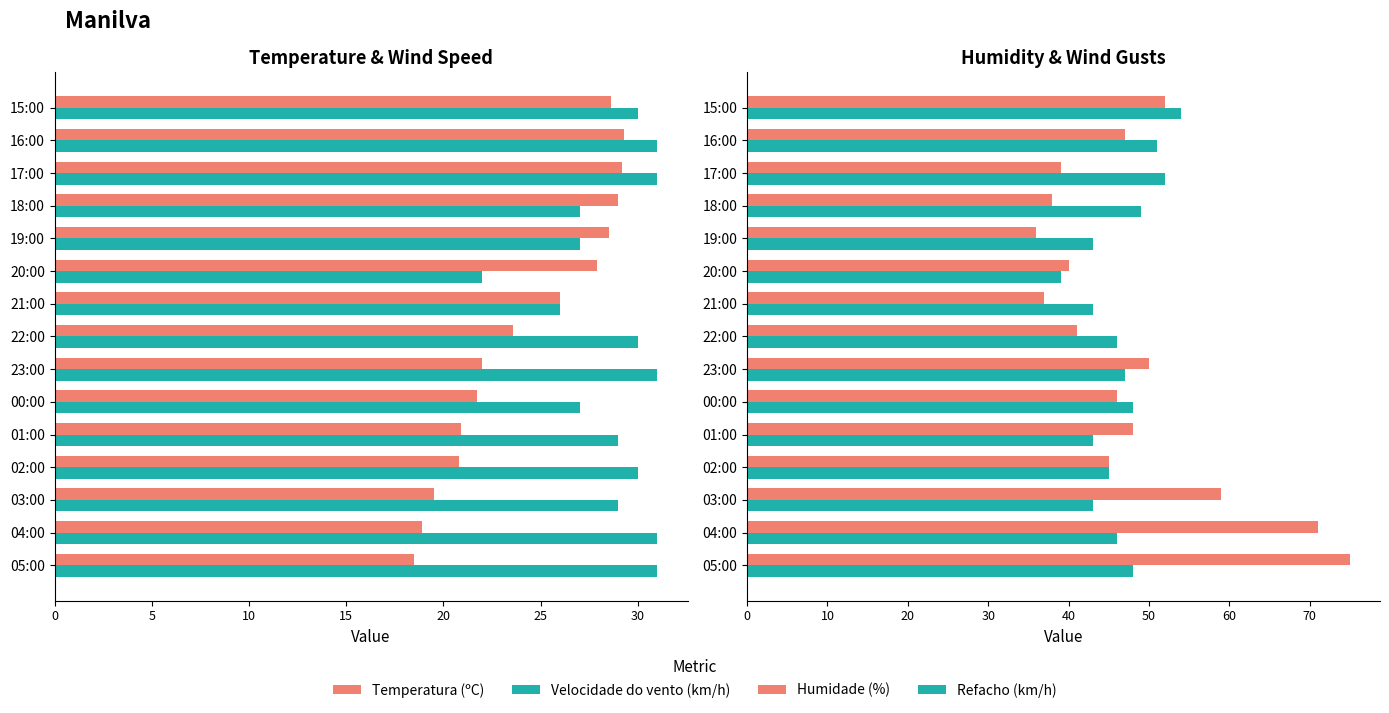

Which series has the largest total across all categories?

Humidade (%)